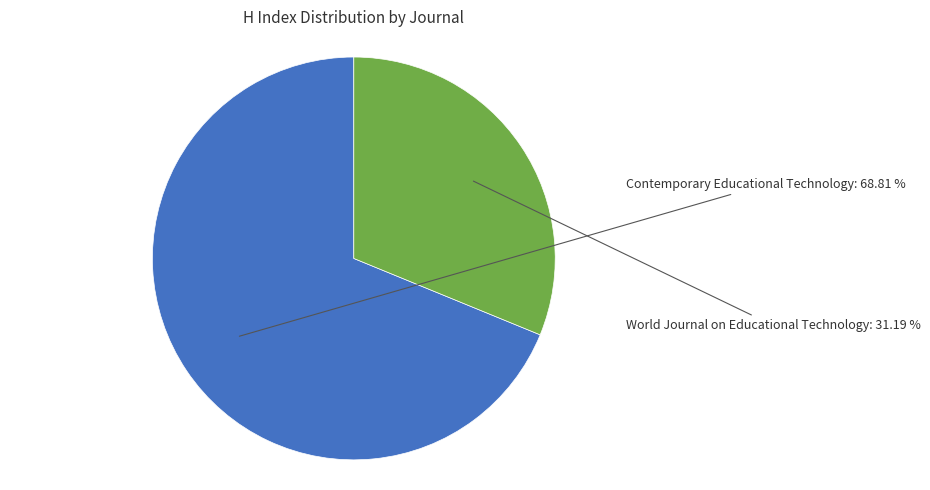

Is there a majority slice in this chart?

Yes